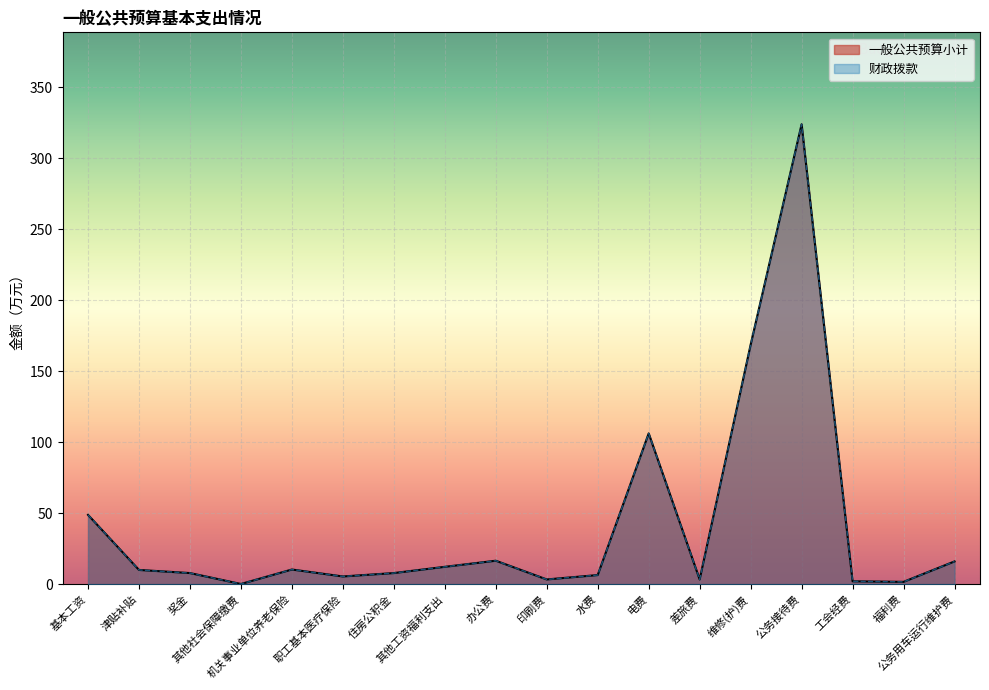

What position from the right is 基本工资?

18